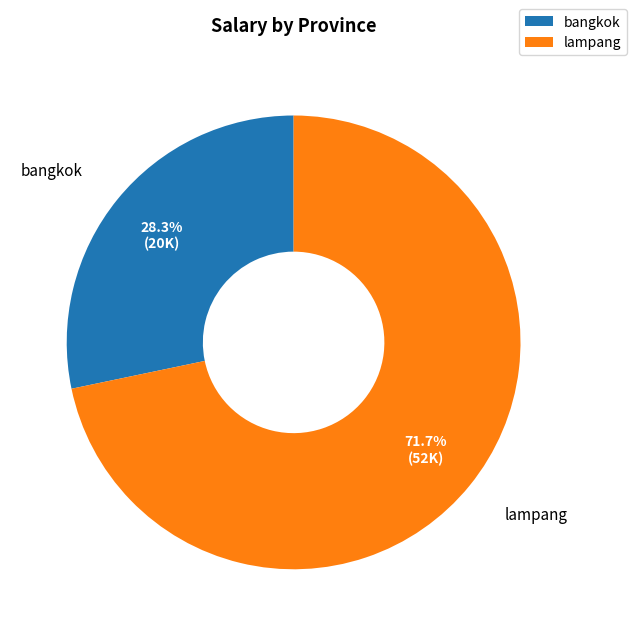

To the nearest percent, what is the difference between the largest and smallest slice percentages?

43%